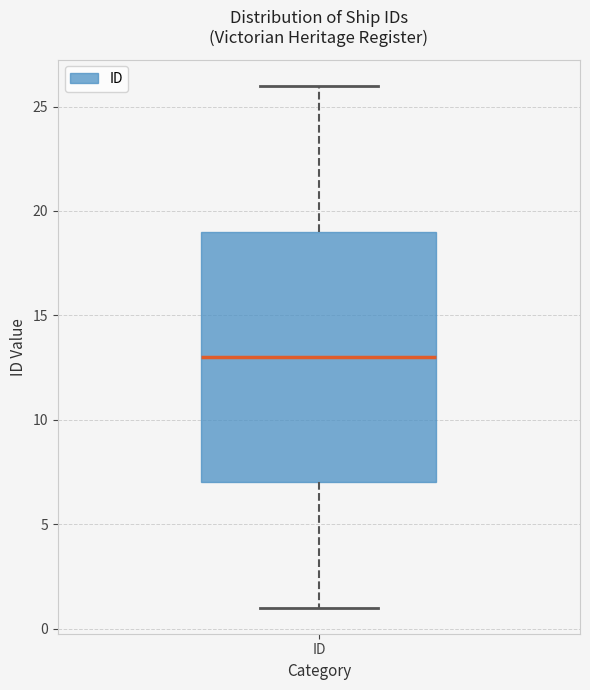

Read this box plot against the y-axis: the position of the median line, the range covered by the box, and the ends of both whiskers. The values are not printed on the chart, so give them approximately, as read against the axis.

median 13, box 7 to 19, whiskers 1 to 26